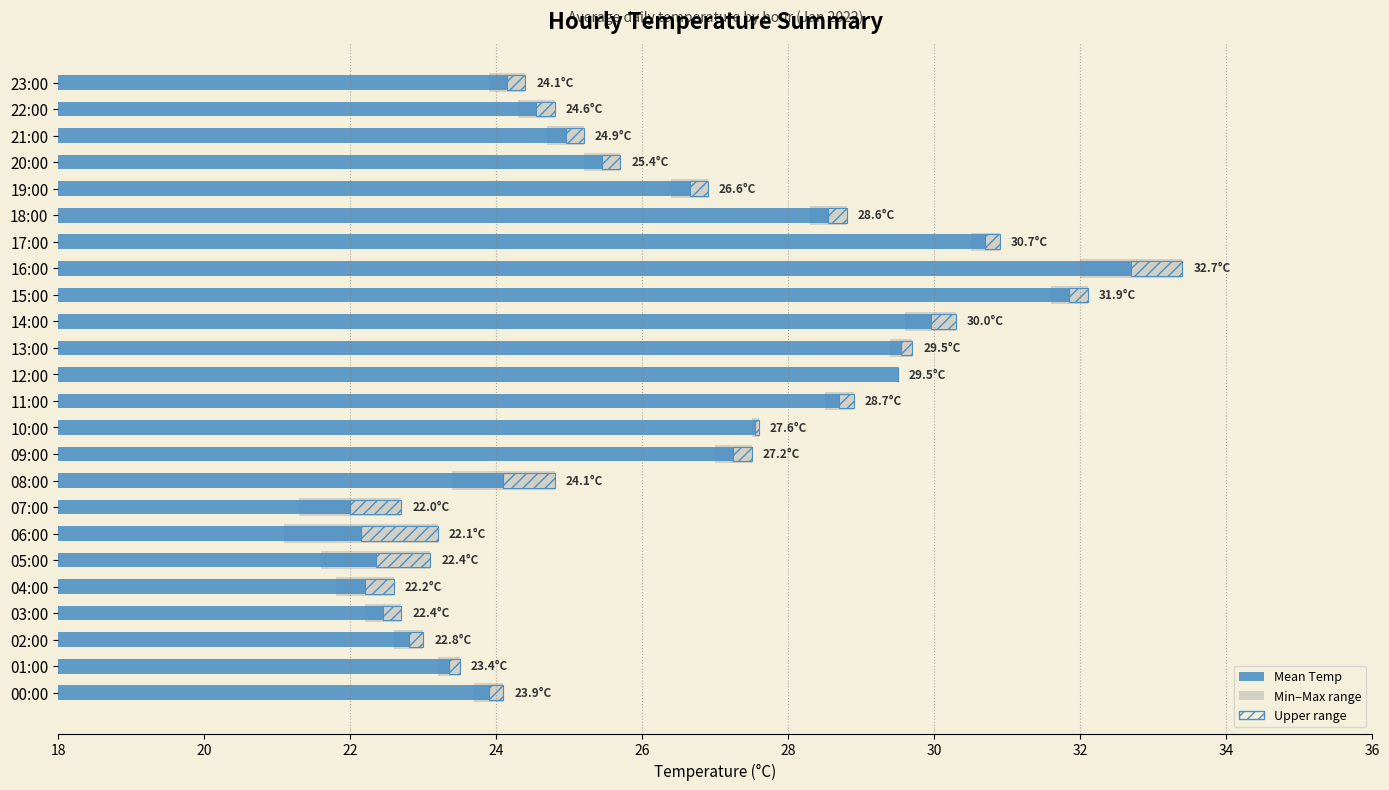

The value of Mean Temp at 12:00 is 29.5. True or false?

True